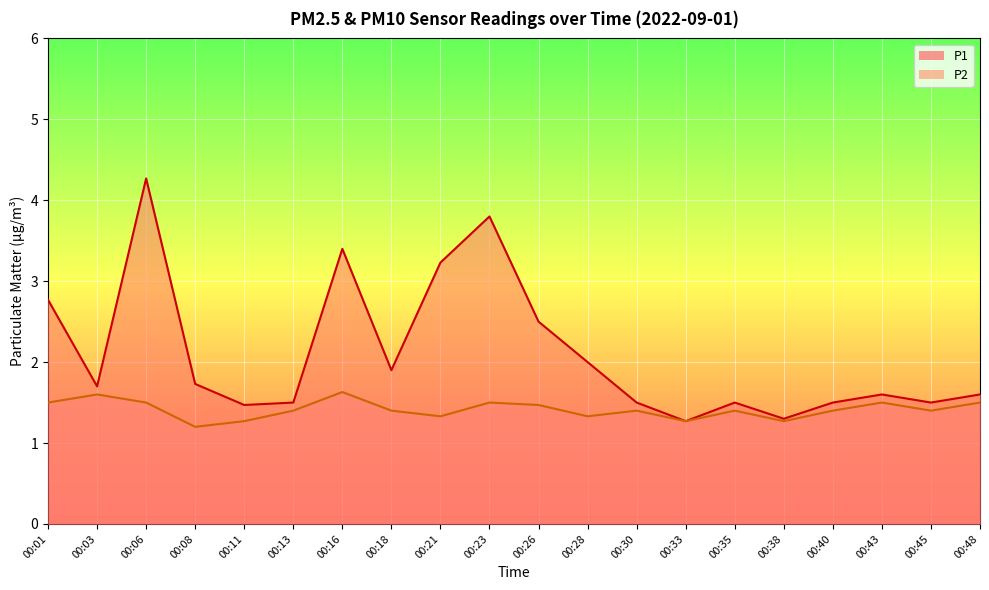

At which label does P2 reach its peak?

00:16